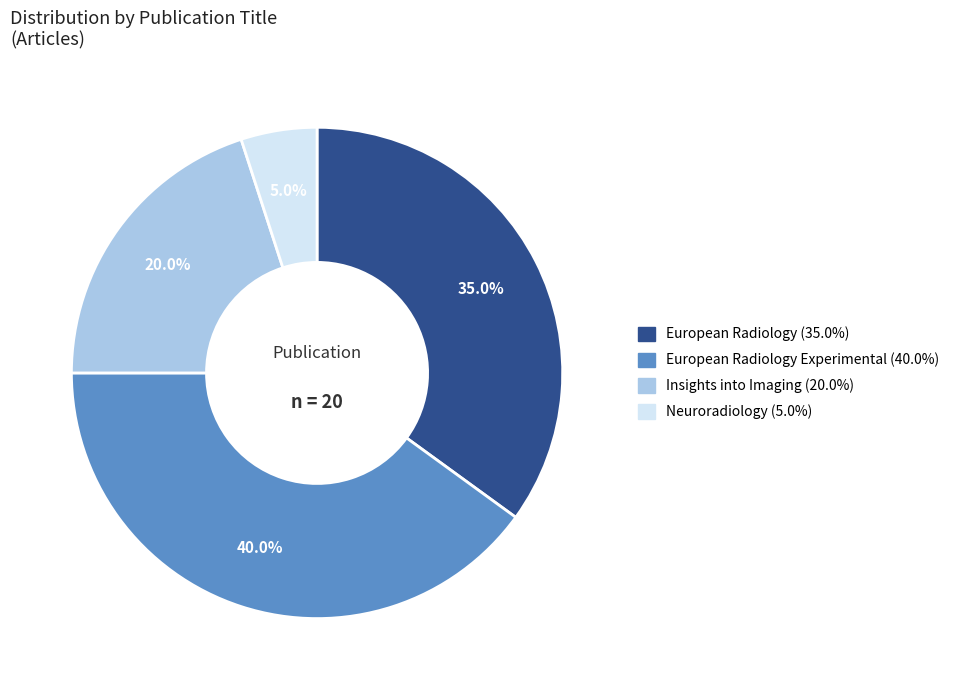

Is there any slice that represents more than half of the pie?

No